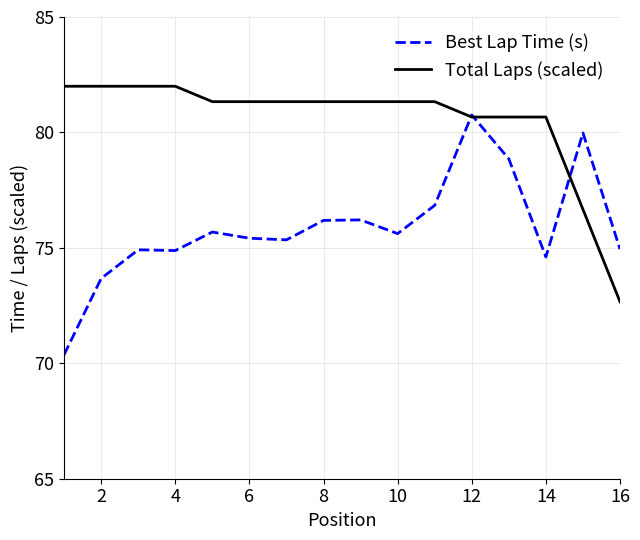

What is the highest value of the Total Laps (scaled) series?

82.0